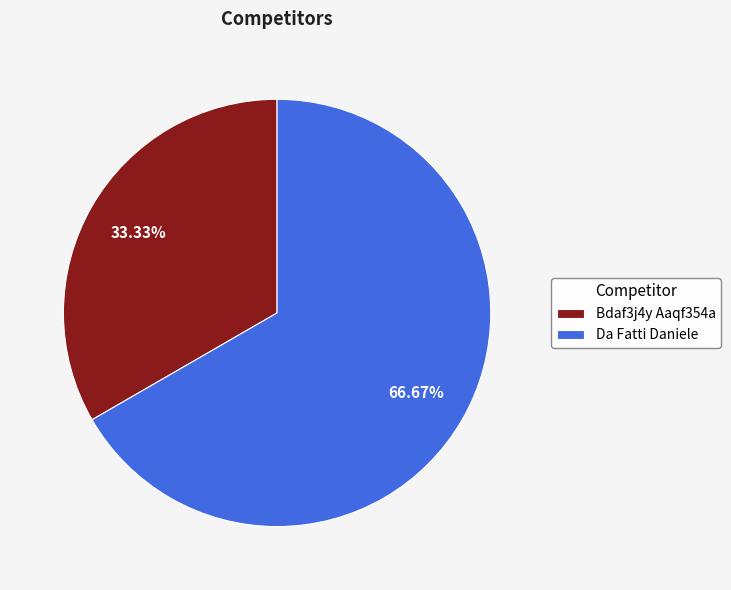

What is the ratio of the value at Da Fatti Daniele to the value at Bdaf3j4y Aaqf354a?

2.0